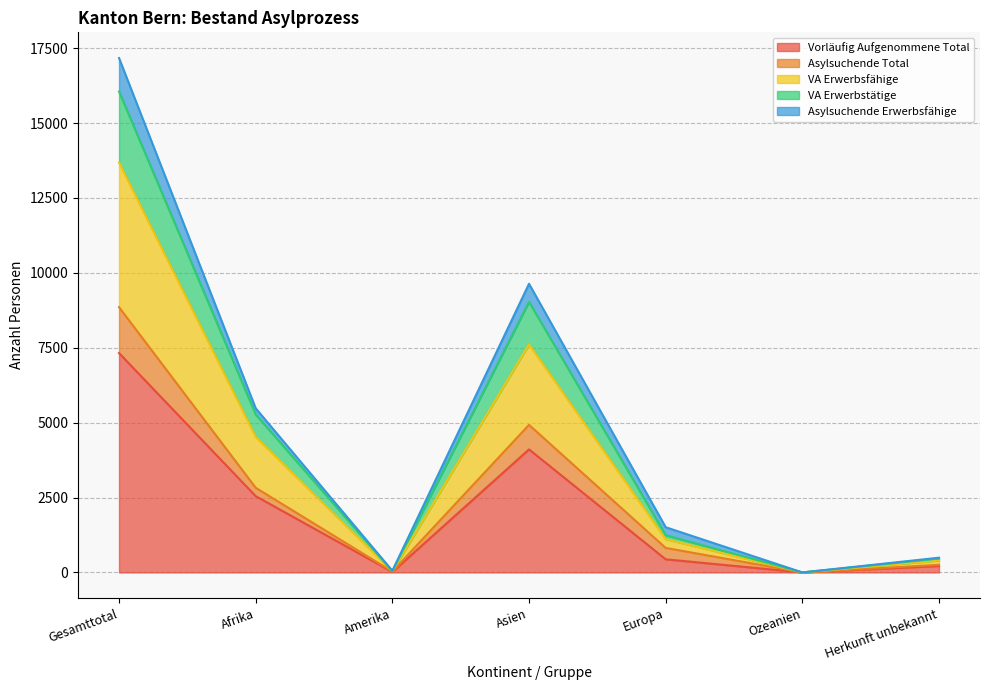

True or false: VA Erwerbstätige has a value of 15076 at Asien.

False